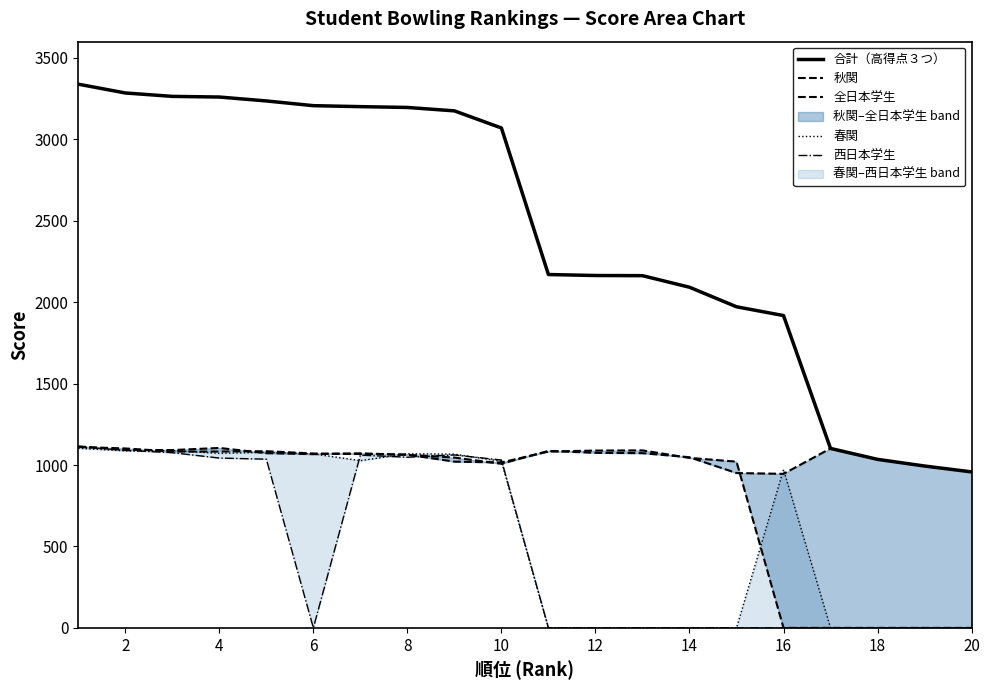

How many distinct data groups are displayed?

5